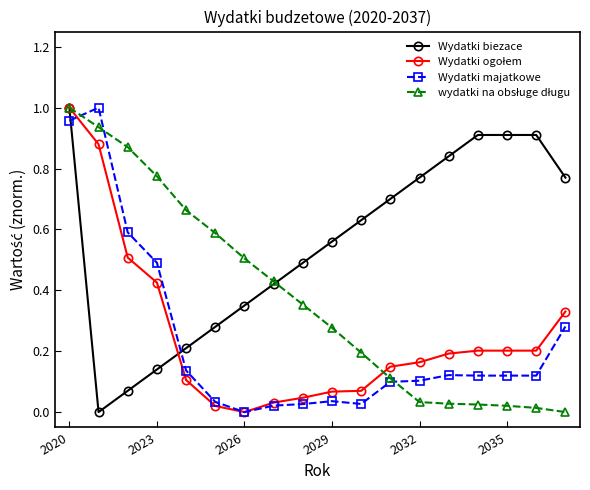

Which series has the largest total across all categories?

Wydatki biezace